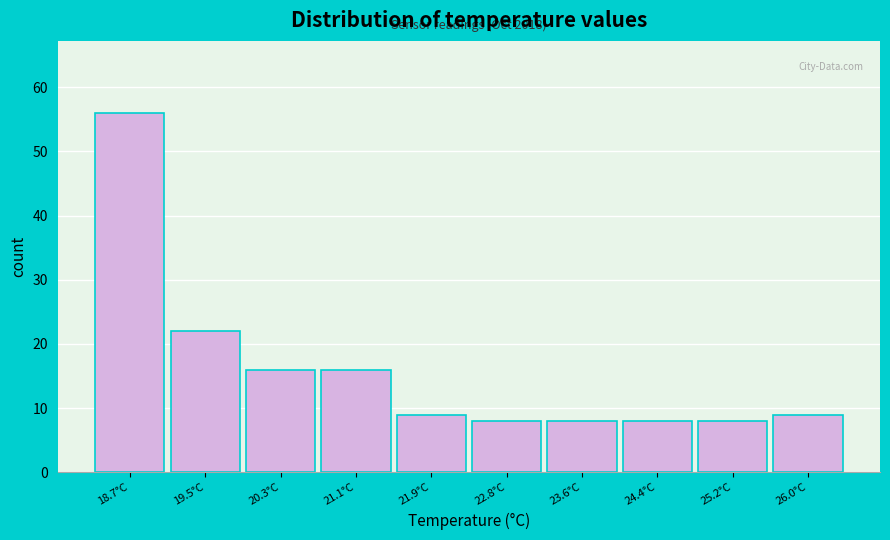

Reading left to right, extract all data points from this chart.

56	22	16	16	9	8	8	8	8	9